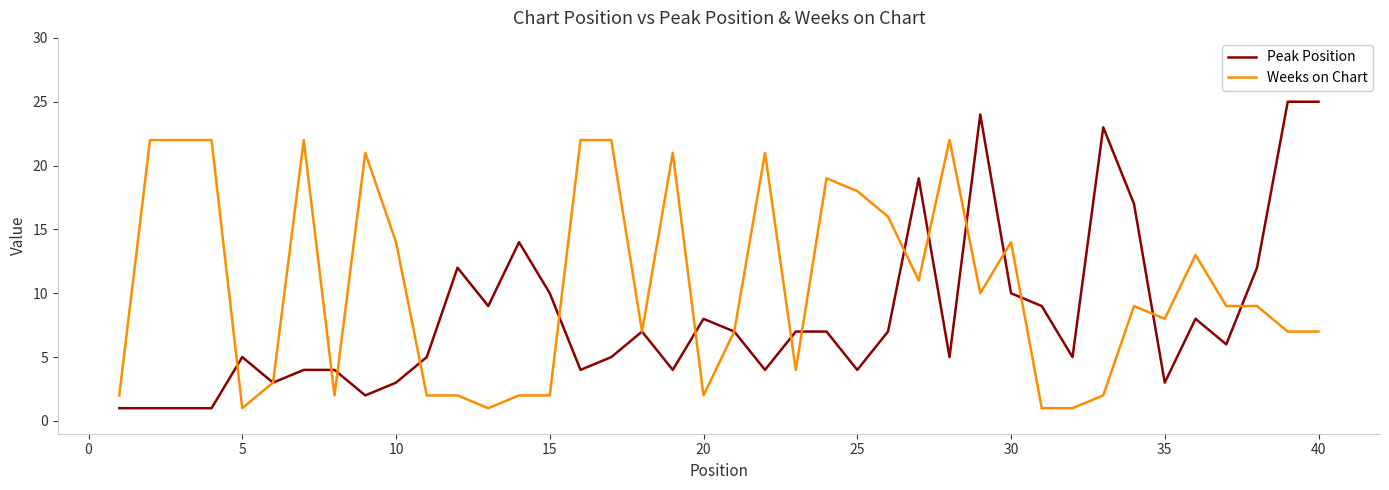

Which series has the widest spread of values?

Peak Position